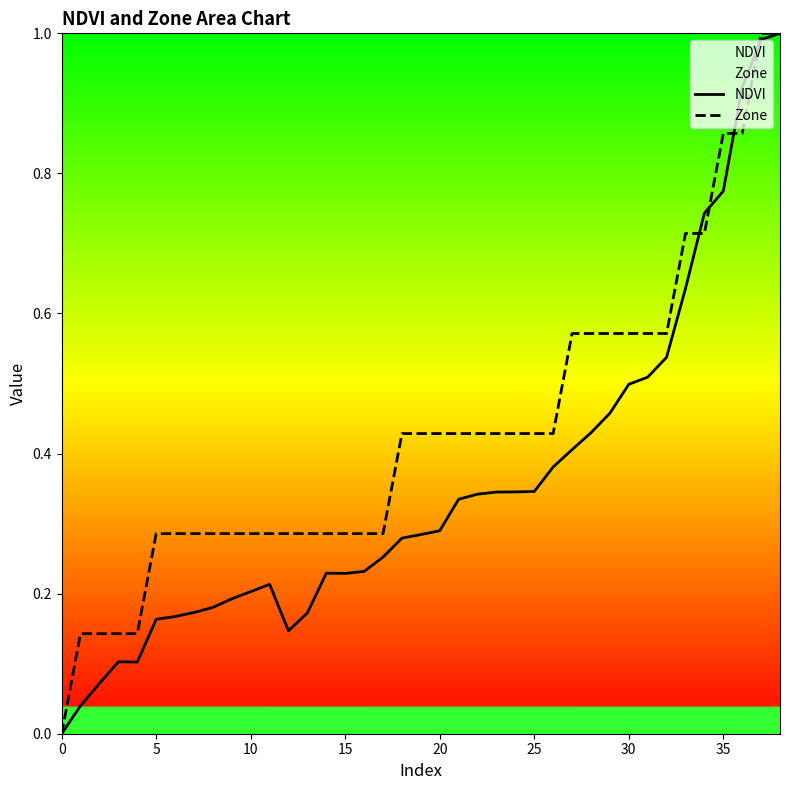

Which series has the largest total across all categories?

Zone